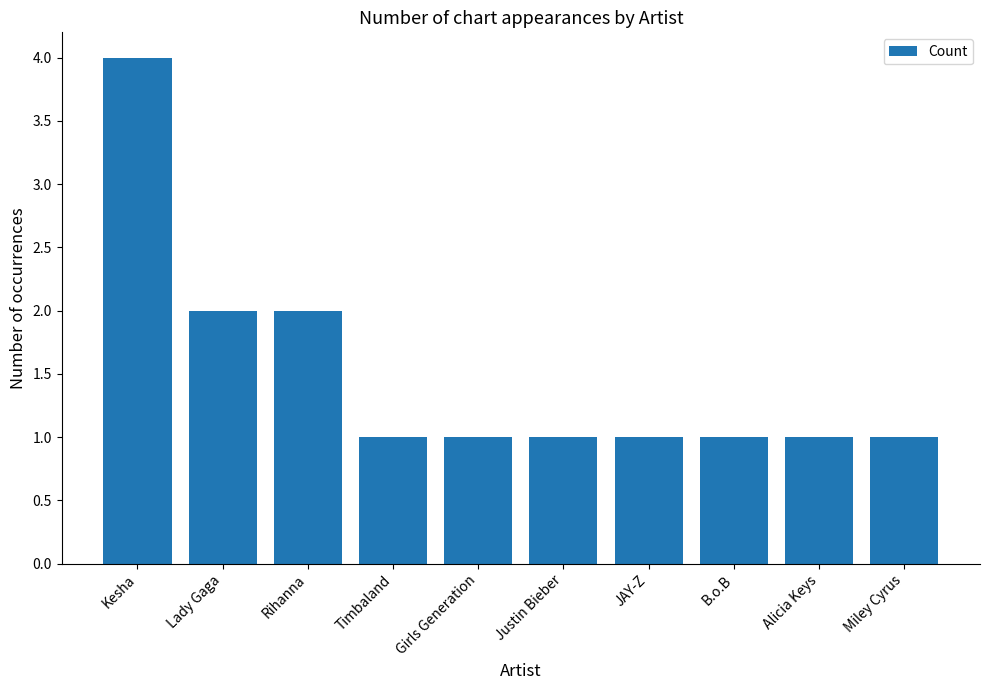

How many series are shown in this chart?

1